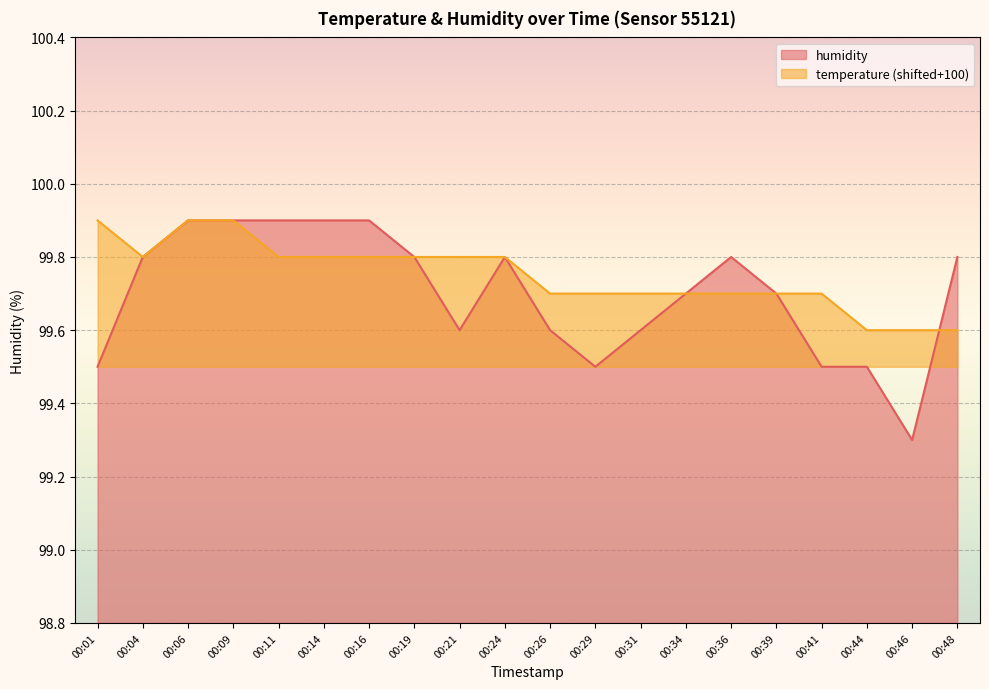

How many interior local valleys does the humidity series have?

3